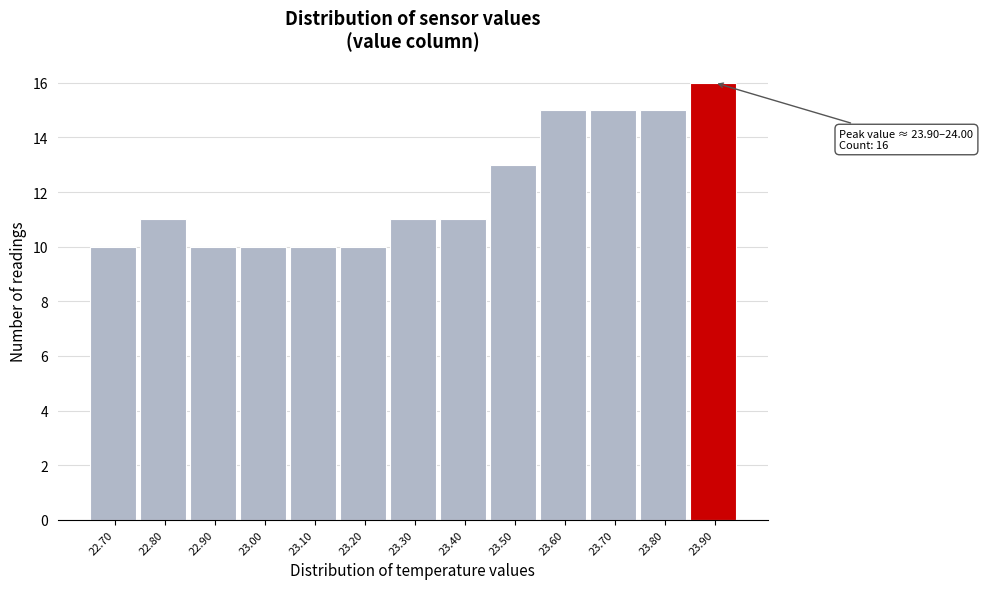

Reading left to right, list all the values displayed in this chart.

10	11	10	10	10	10	11	11	13	15	15	15	16